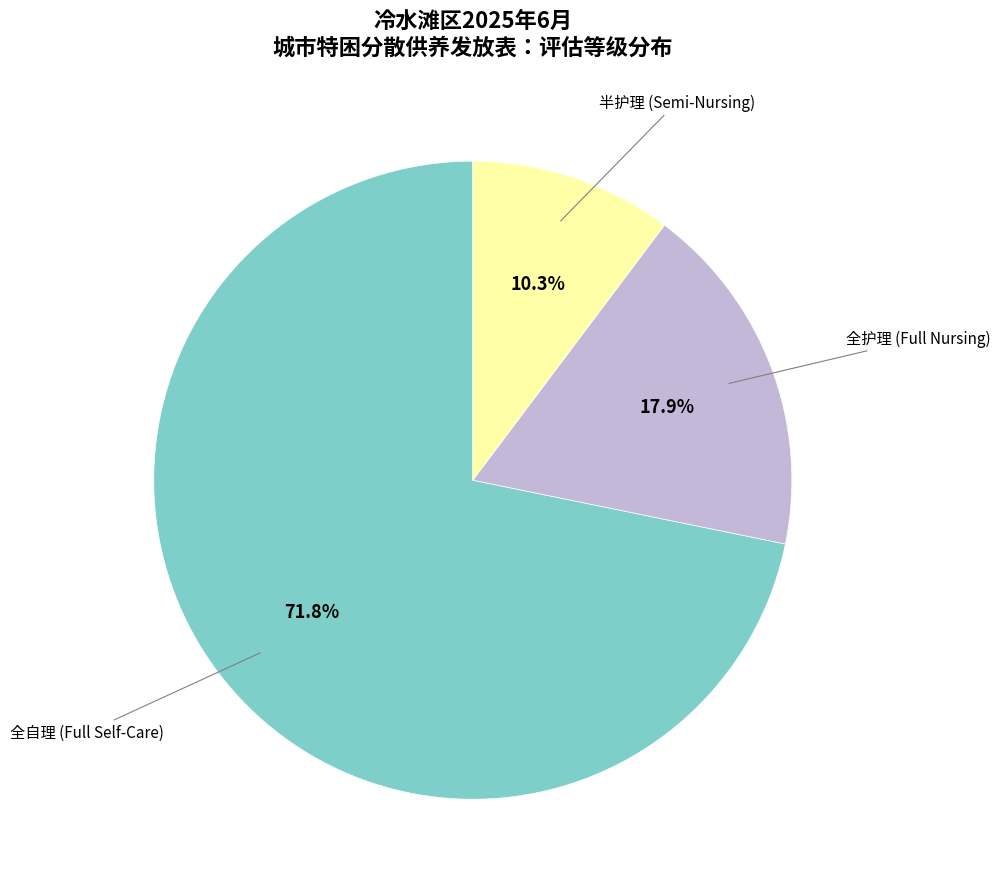

The 半护理 slice represents 10% of the pie. True or false?

True